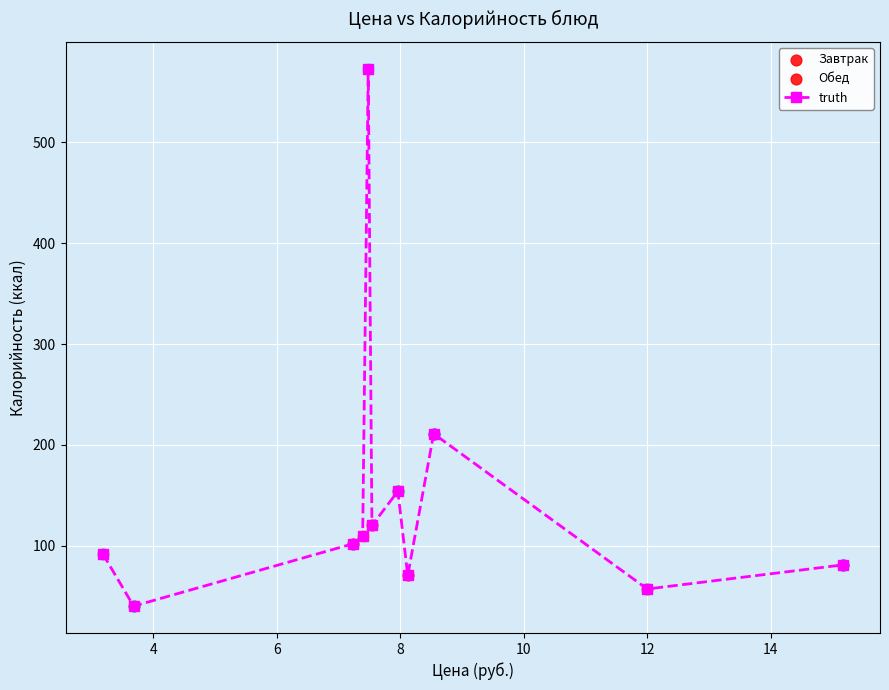

What is the greatest value displayed?

573.0